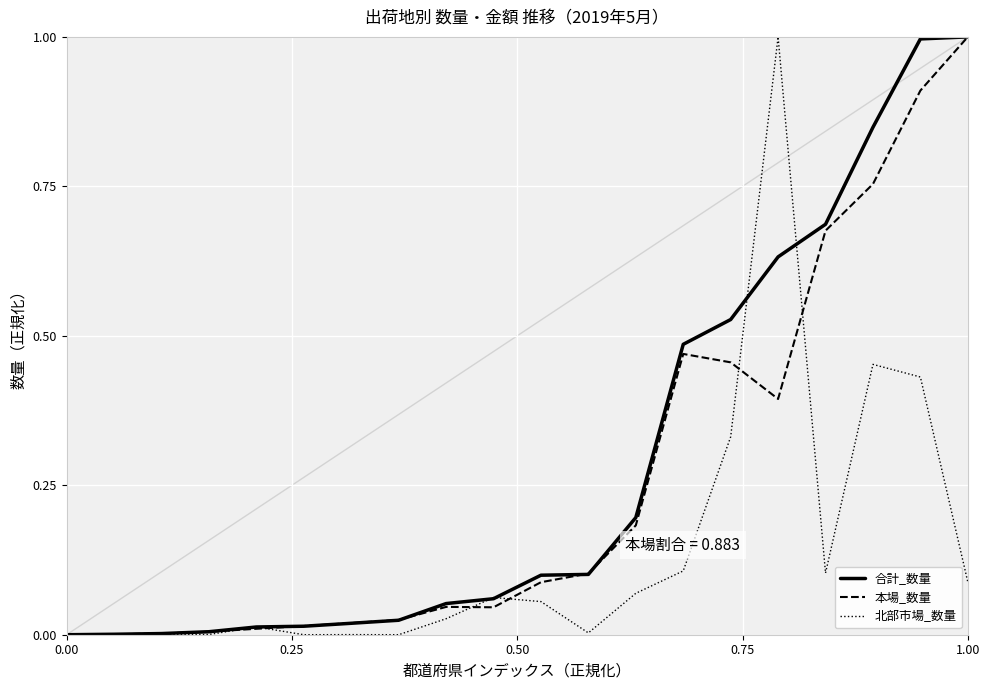

List the series in order of their overall mean, lowest first.

北部市場_数量, 本場_数量, 合計_数量